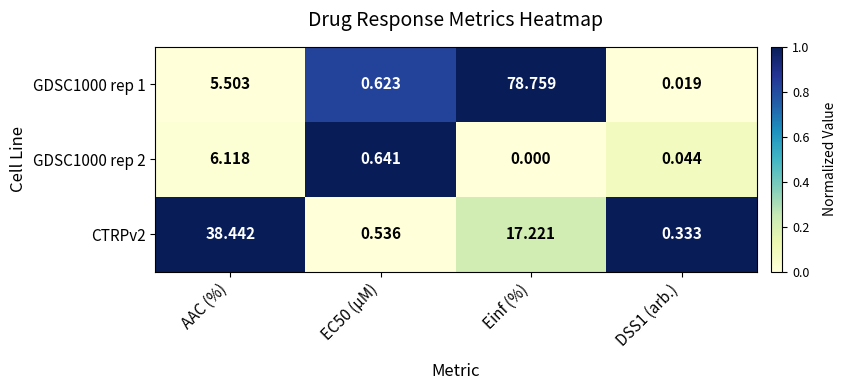

Is the value of GDSC1000 rep 1 at EC50 (µM) greater than the value of GDSC1000 rep 2 at EC50 (µM)?

No